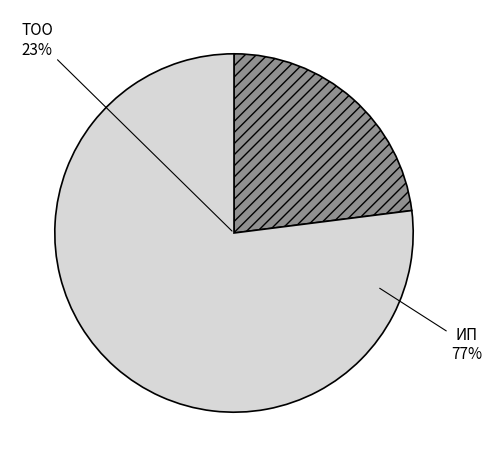

To the nearest percent, what is the average slice percentage?

50%